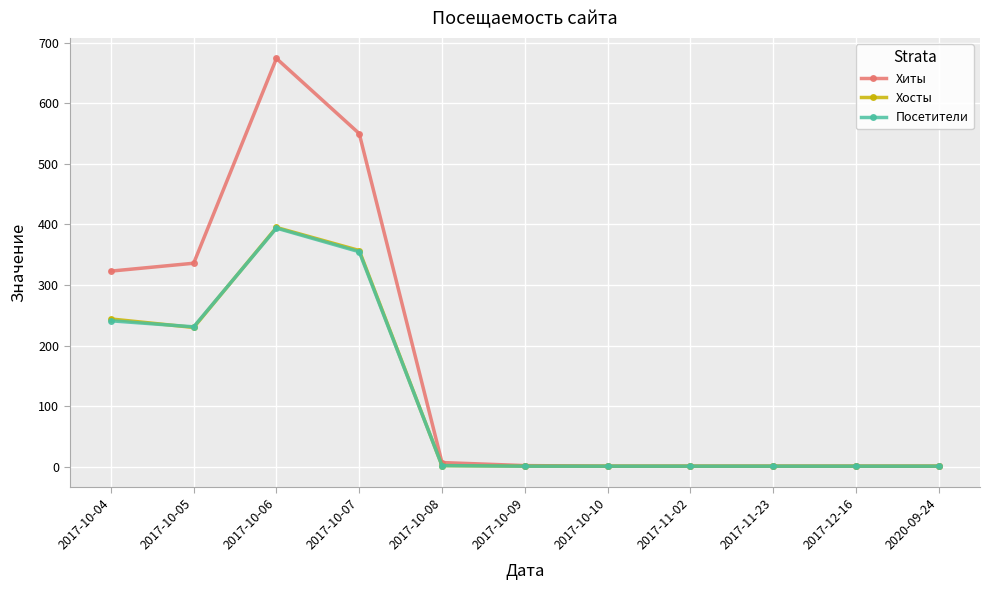

Which series has the widest spread of values?

Хиты